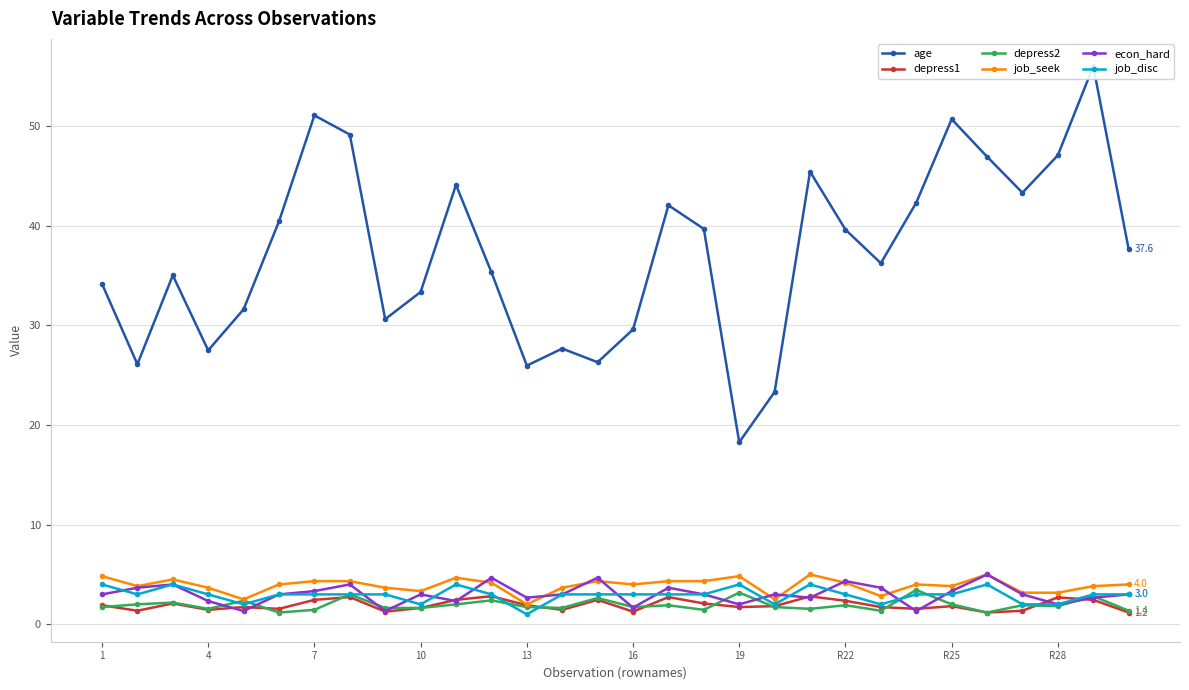

True or false: age and job_disc intersect in this chart.

False